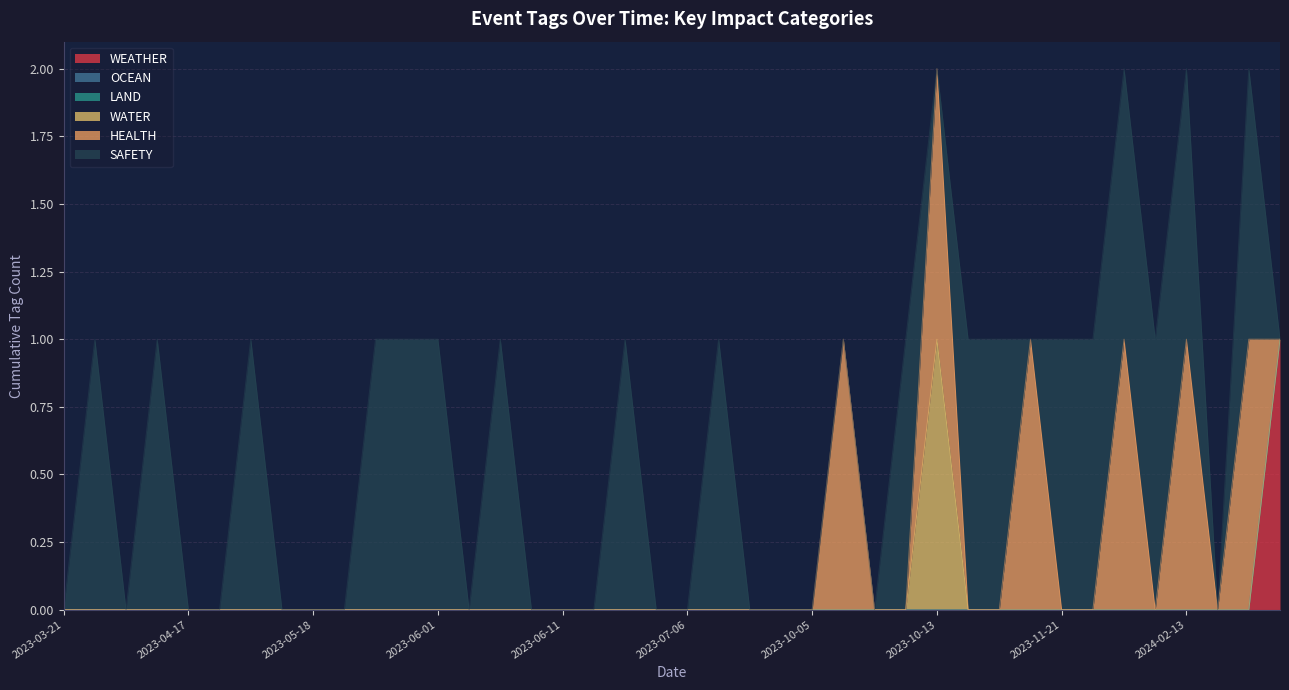

True or false: WEATHER and WATER cross at least once.

False